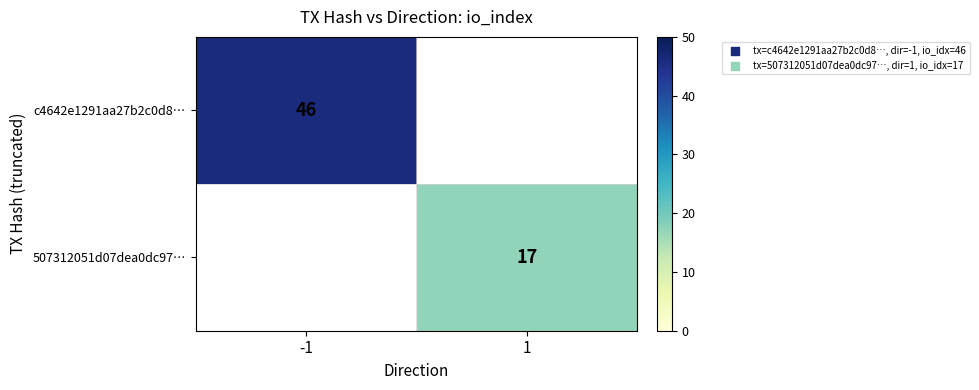

The value of c4642e1291aa27b2c0d8… at -1 is 46. True or false?

True